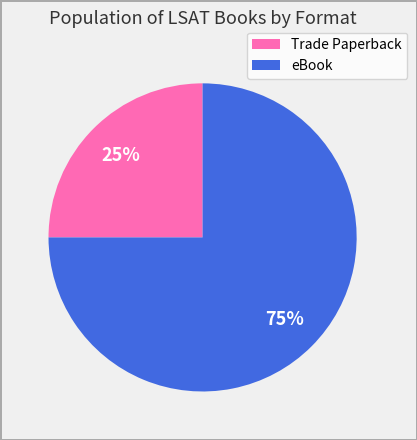

Combined, do Trade Paperback and eBook account for over 50%?

Yes